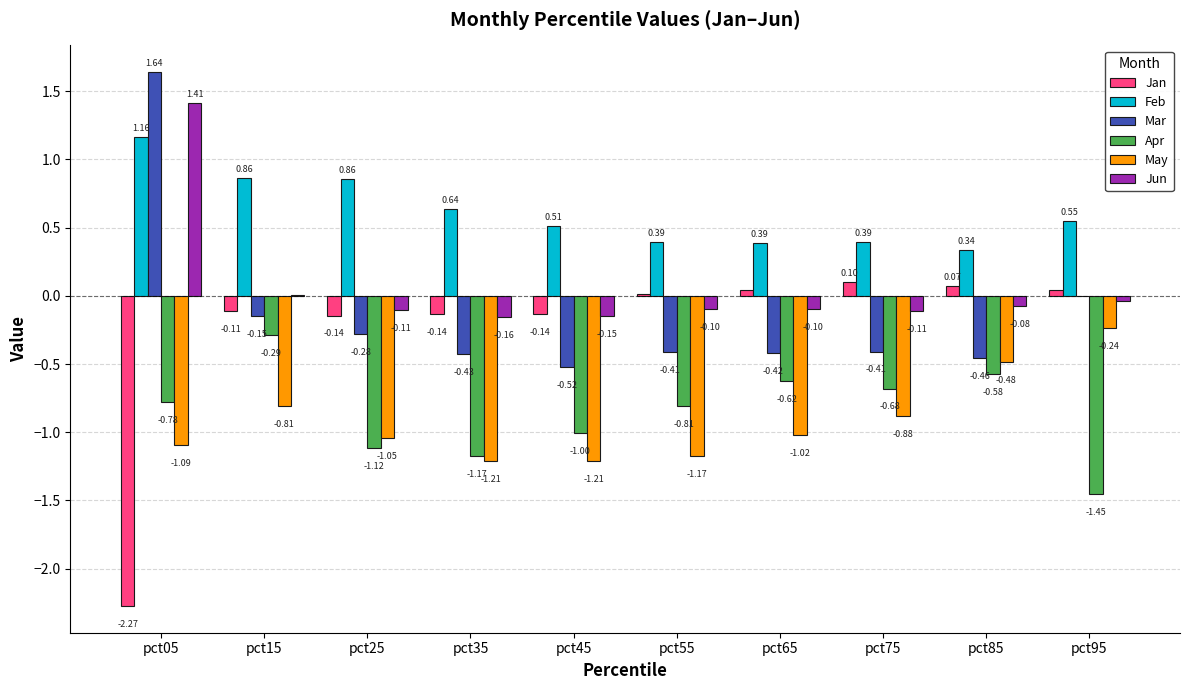

At which category is the sum across all series the highest?

pct05